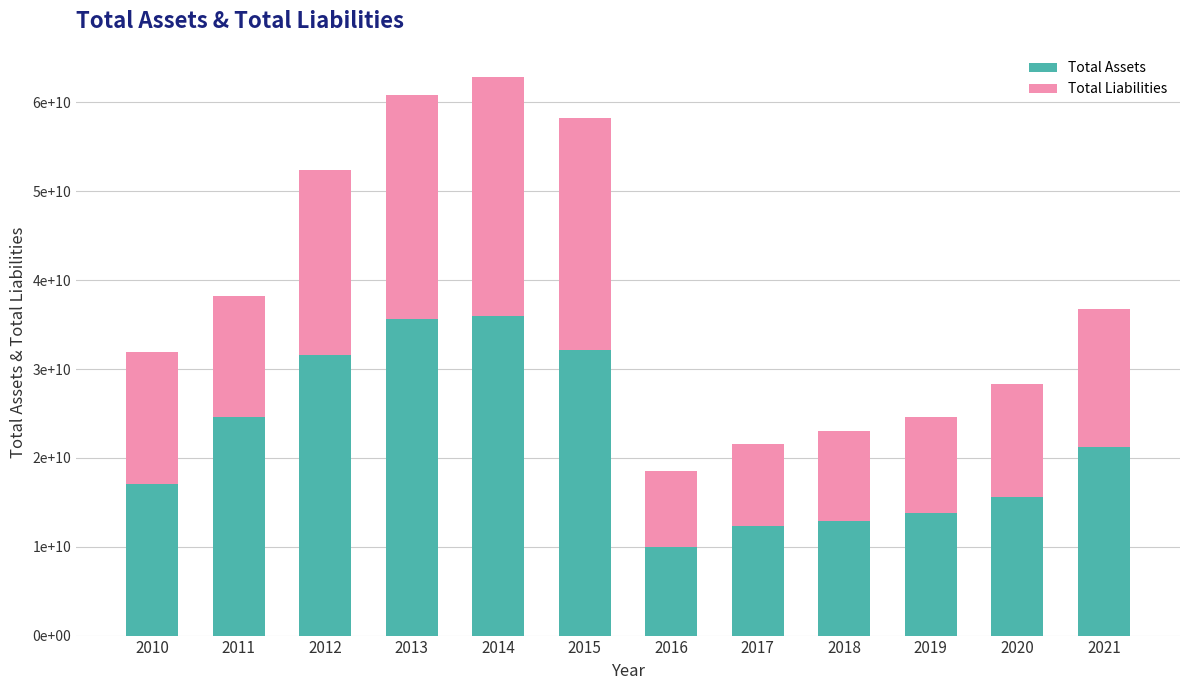

What are all the series names shown in the legend?

Total Assets, Total Liabilities